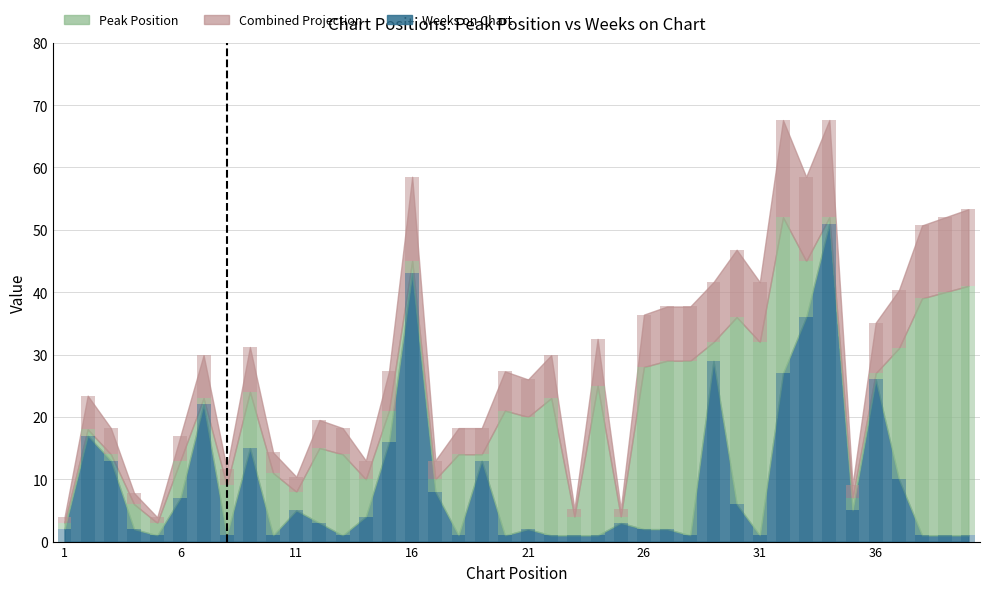

Which series has the largest total across all categories?

Peak Position